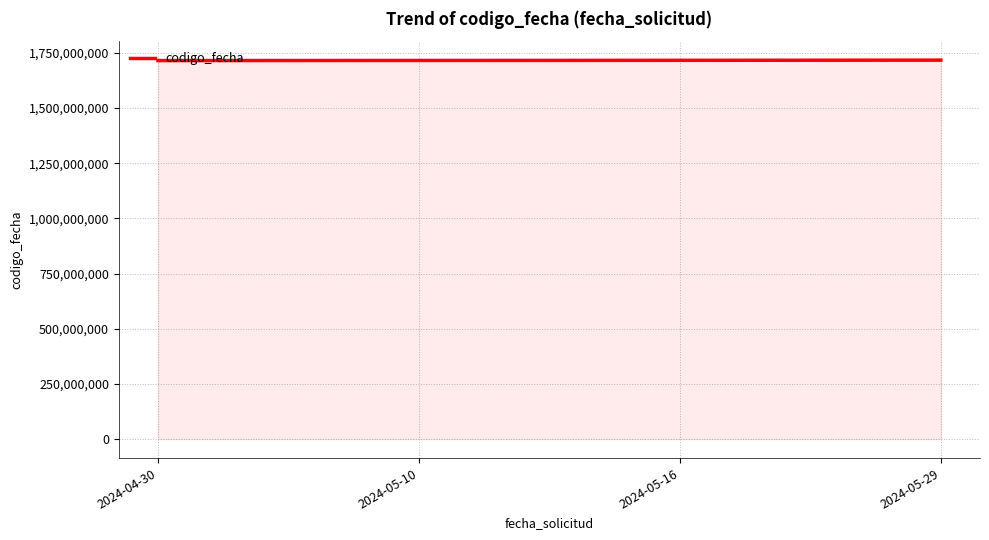

True or false: there are more than 2 points higher than both neighbors.

False